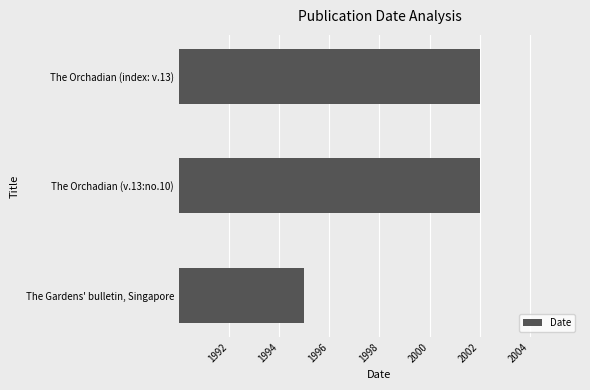

Which category has the lowest value across all series?

The Gardens' bulletin, Singapore